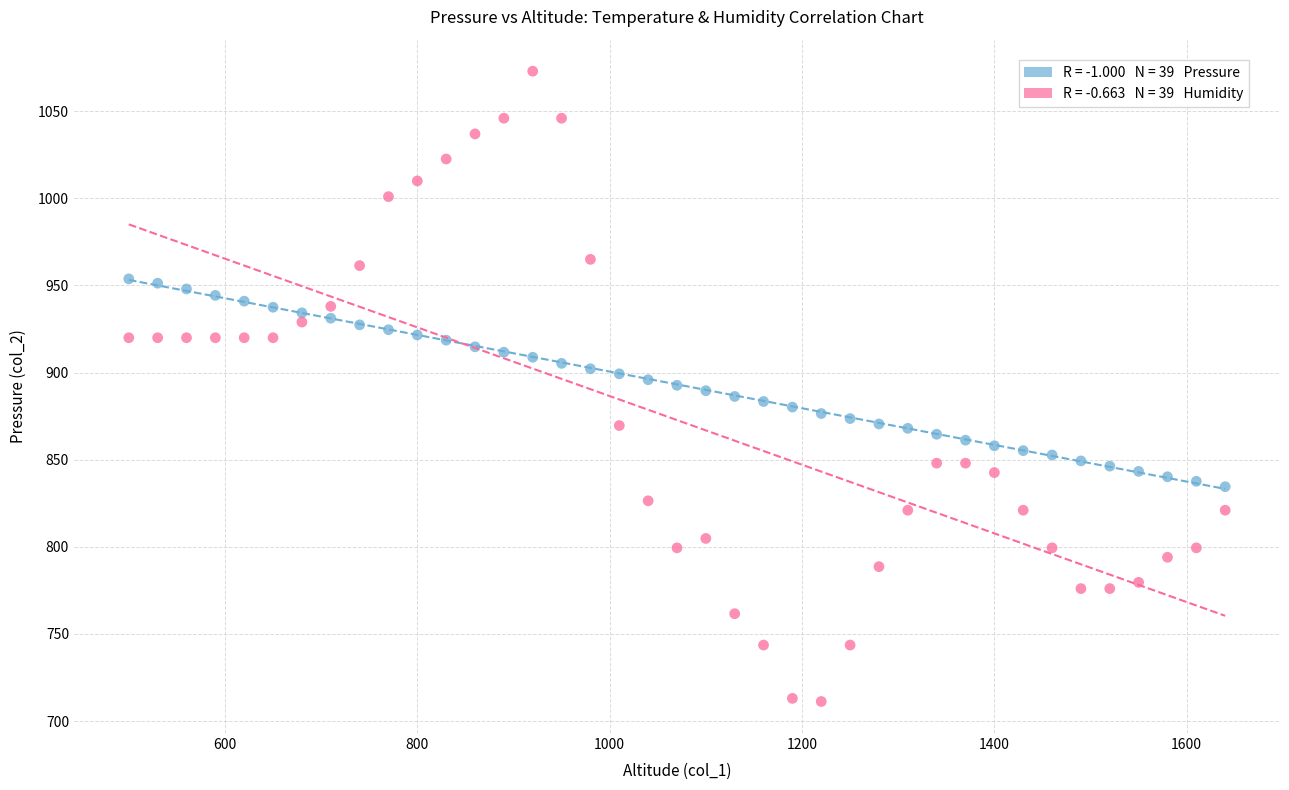

Across all data points, what is the range of X values (max minus min)?

1140.0